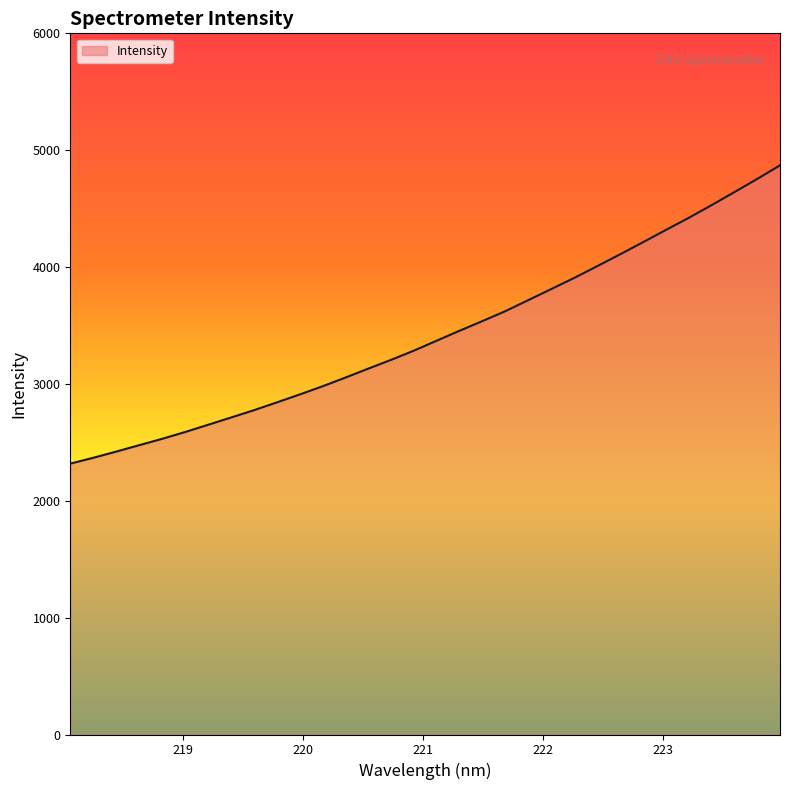

What is the difference between the maximum and minimum values?

2552.7